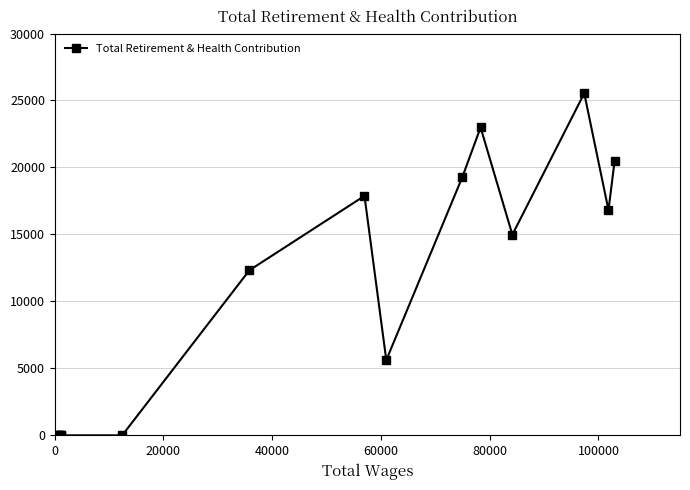

How many positive values are there?

9